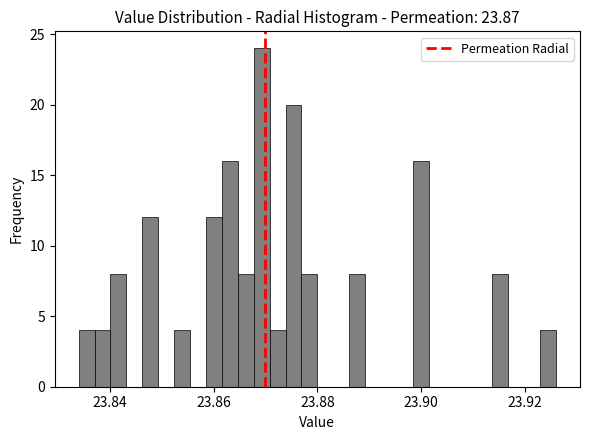

Around what value on the x-axis is the tallest bar? Give the approximate position of its centre, as read against the axis.

23.870